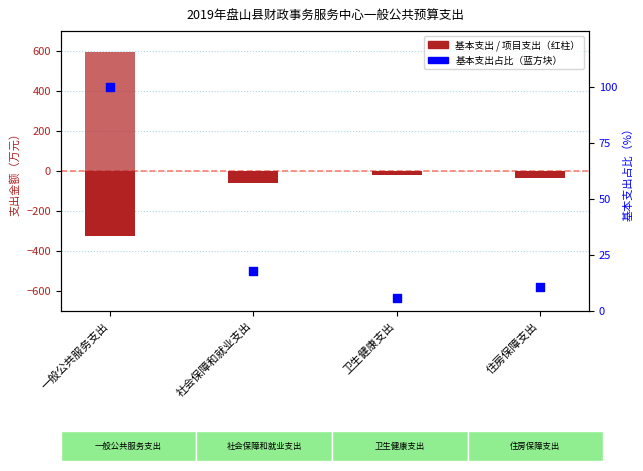

At which category is the sum across all series the highest?

一般公共服务支出